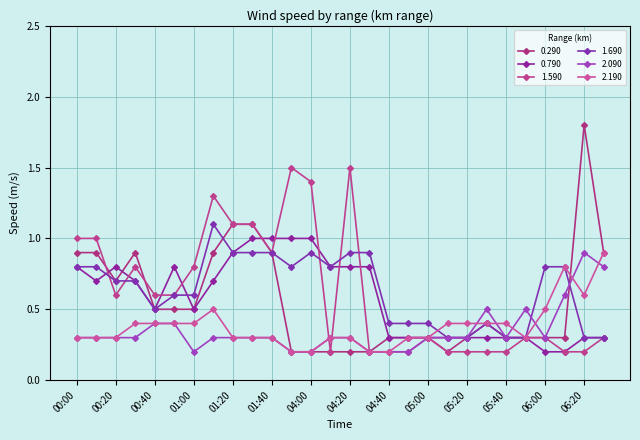

True or false: 0.290 and 2.090 intersect in this chart.

True